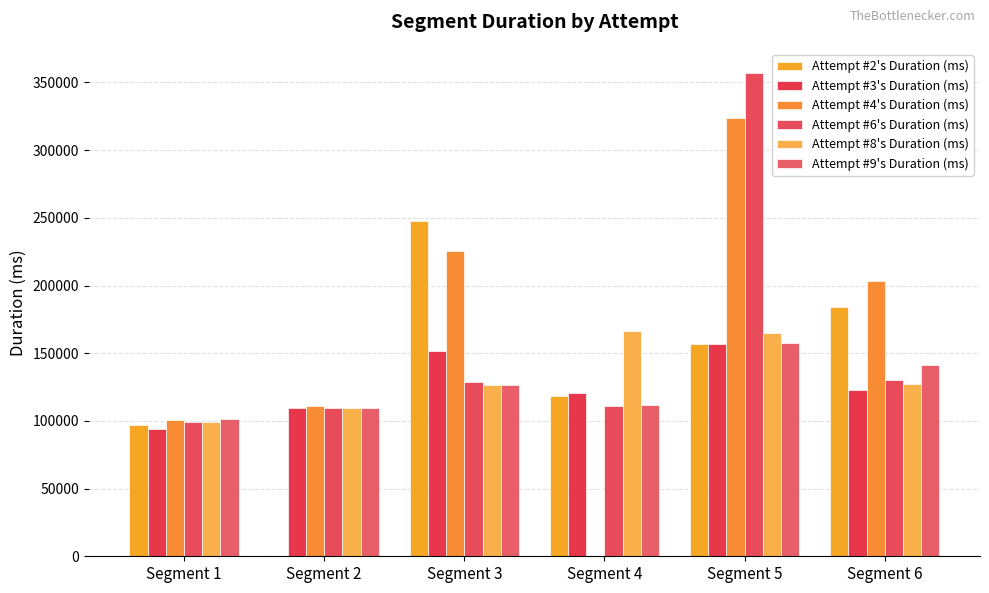

How many series are shown in this chart?

6